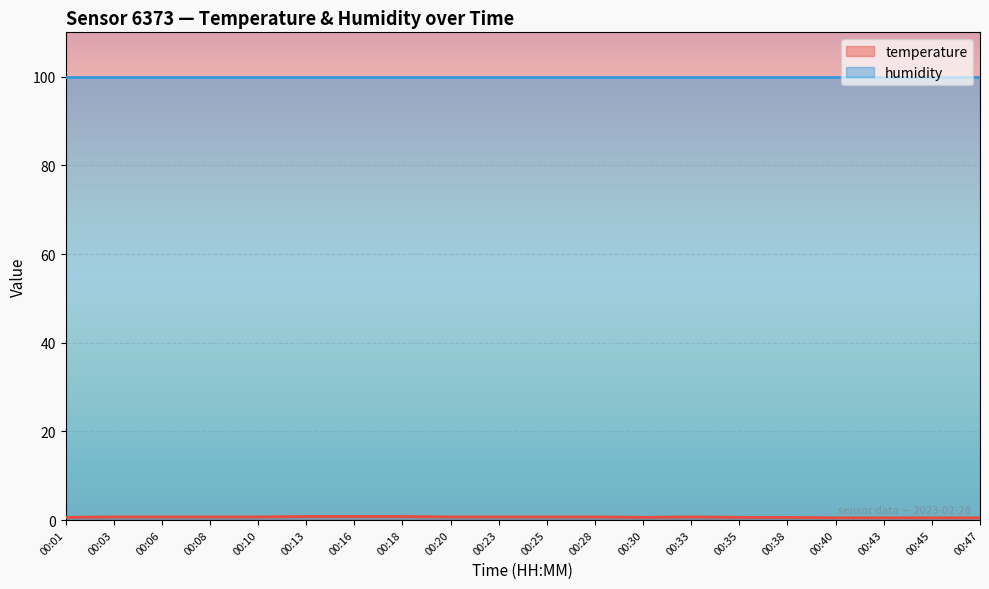

True or false: there are more than 0 points higher than both neighbors.

True